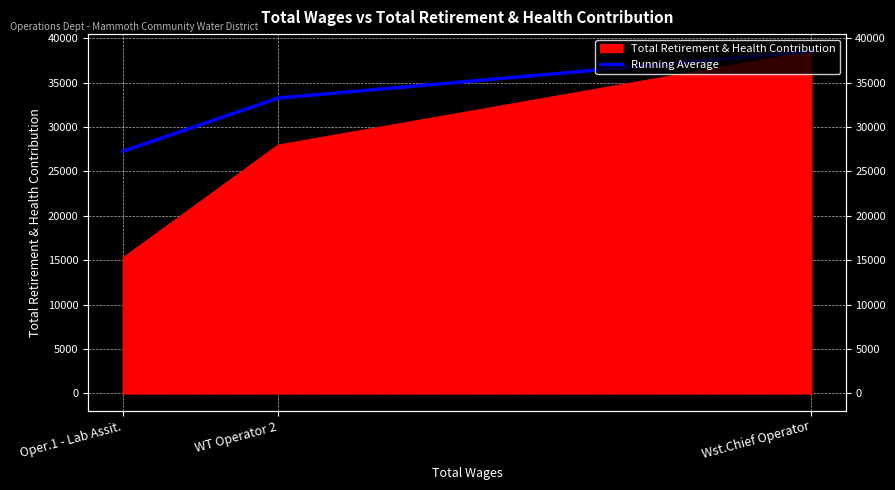

What is the label of the 2nd point from the left?

WT Operator 2